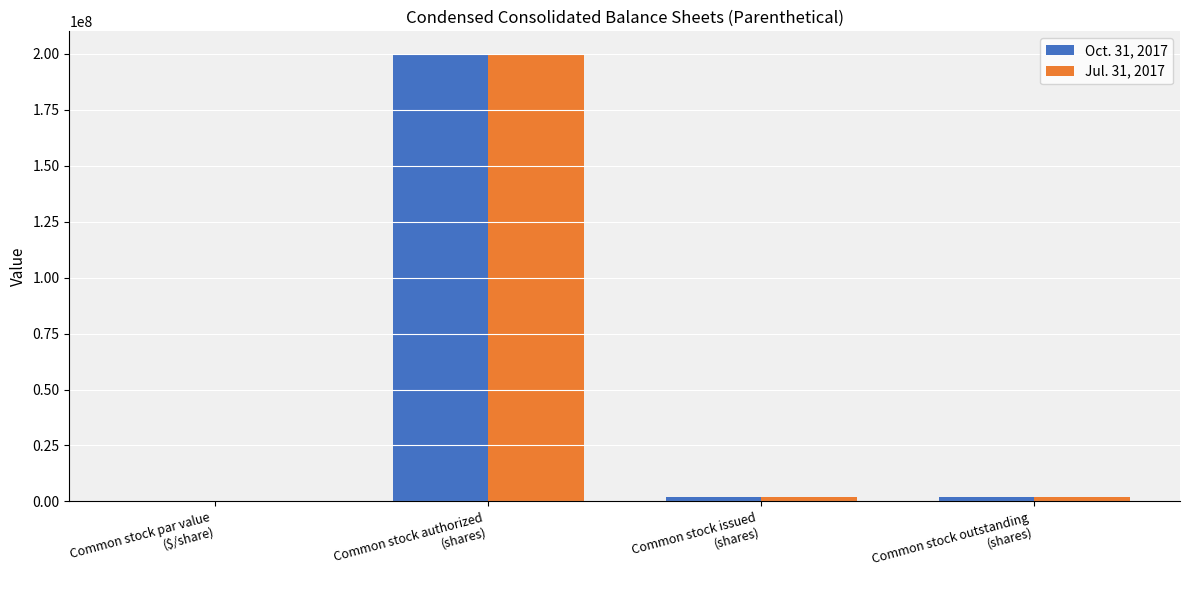

The Jul. 31, 2017 series shows 2026608.0 at Common stock issued
(shares). True or false?

True